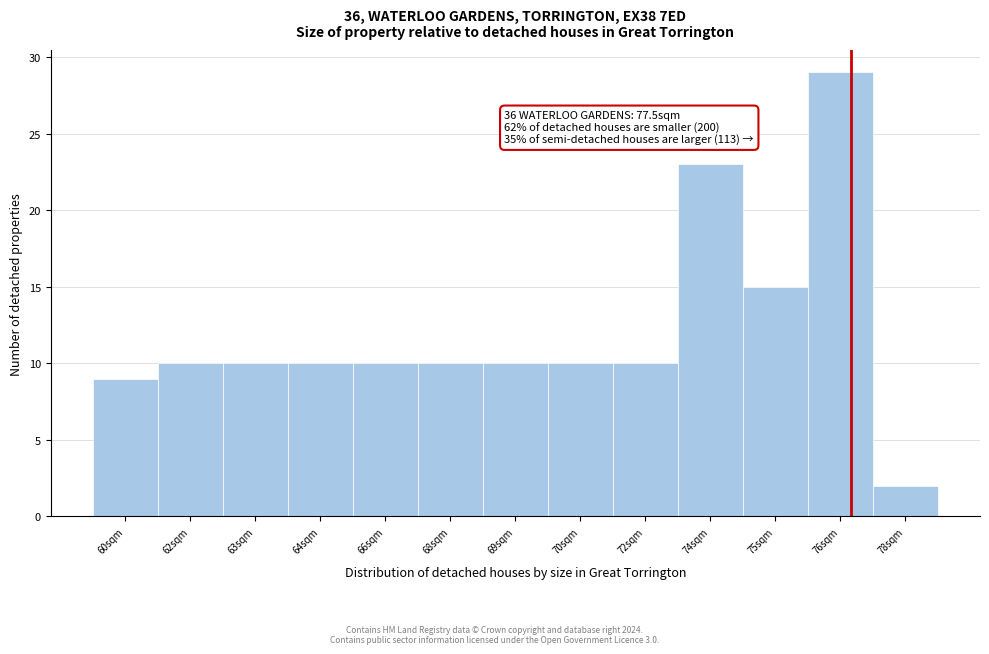

Reading left to right, list all the values displayed in this chart.

9	10	10	10	10	10	10	10	10	23	15	29	2